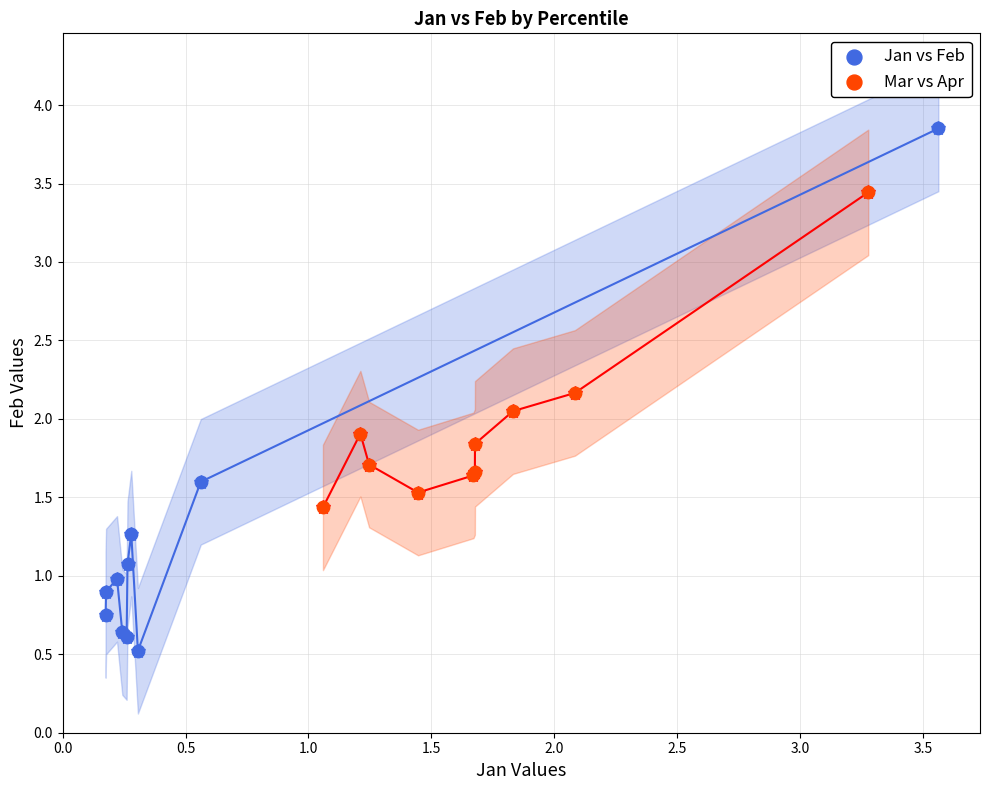

What are all the series names shown in the legend?

Jan vs Feb, Mar vs Apr